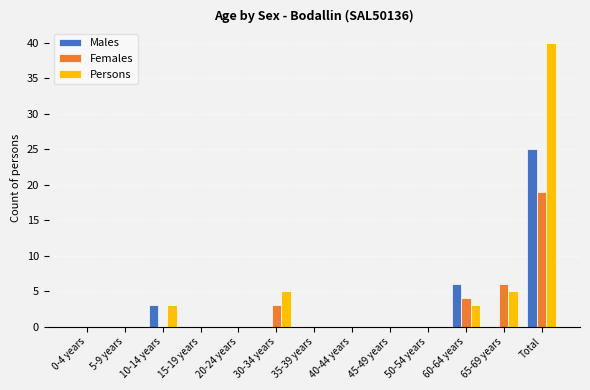

Which category has the highest value in the Males series?

Total